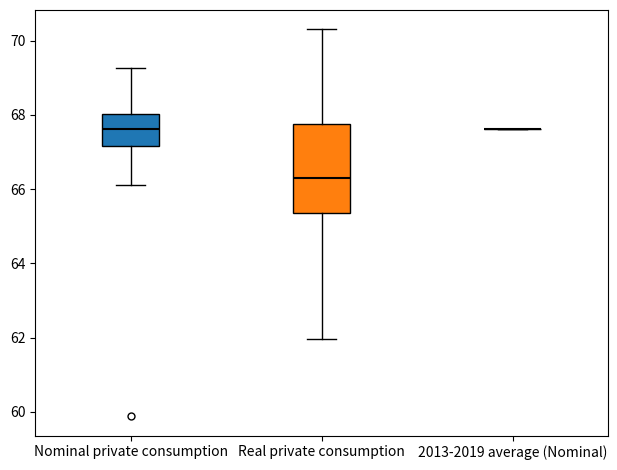

Reading left to right, read every box against the y-axis: the position of its median line, the range the box covers, and the ends of its whiskers. The values are not printed on the chart, so give them approximately, as read against the axis.

Nominal private consumption: median 67.6, box 67.2 to 68.0, whiskers 66.2 to 69.2
Real private consumption: median 66.4, box 65.4 to 67.8, whiskers 62.0 to 70.4
2013-2019 average (Nominal): box collapsed to a line at 67.6, whiskers 67.6 to 67.6